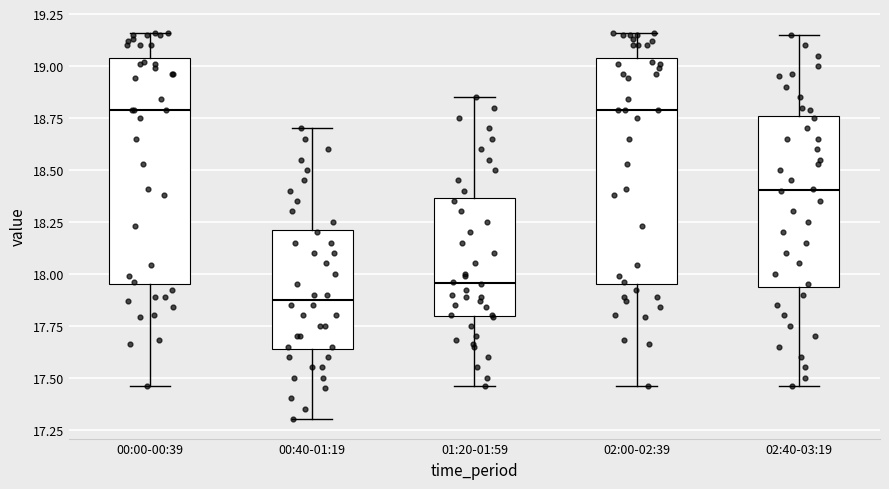

Where is the upper edge of the box for 02:40-03:19 on the y-axis? The values are not printed on the chart, so give them approximately, as read against the axis.

18.75